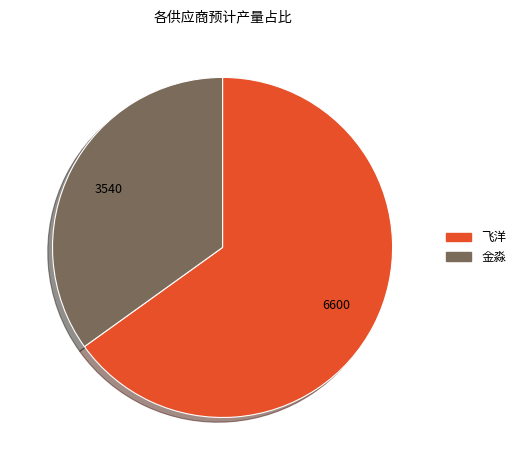

Do 飞洋 and 金淼 together represent more than half of the pie?

Yes